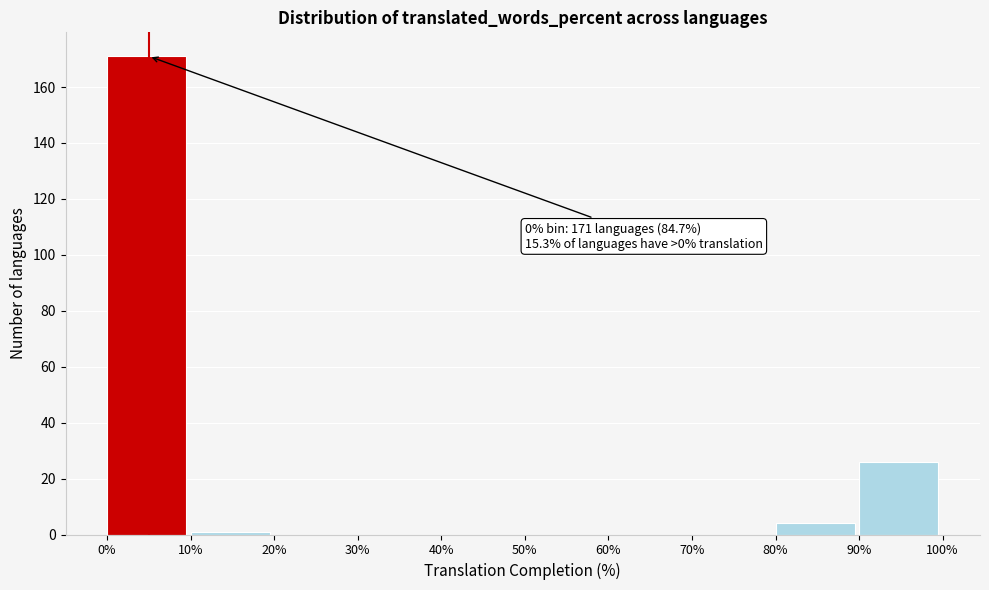

Which range on the x-axis has the tallest bar?

0% to 10%